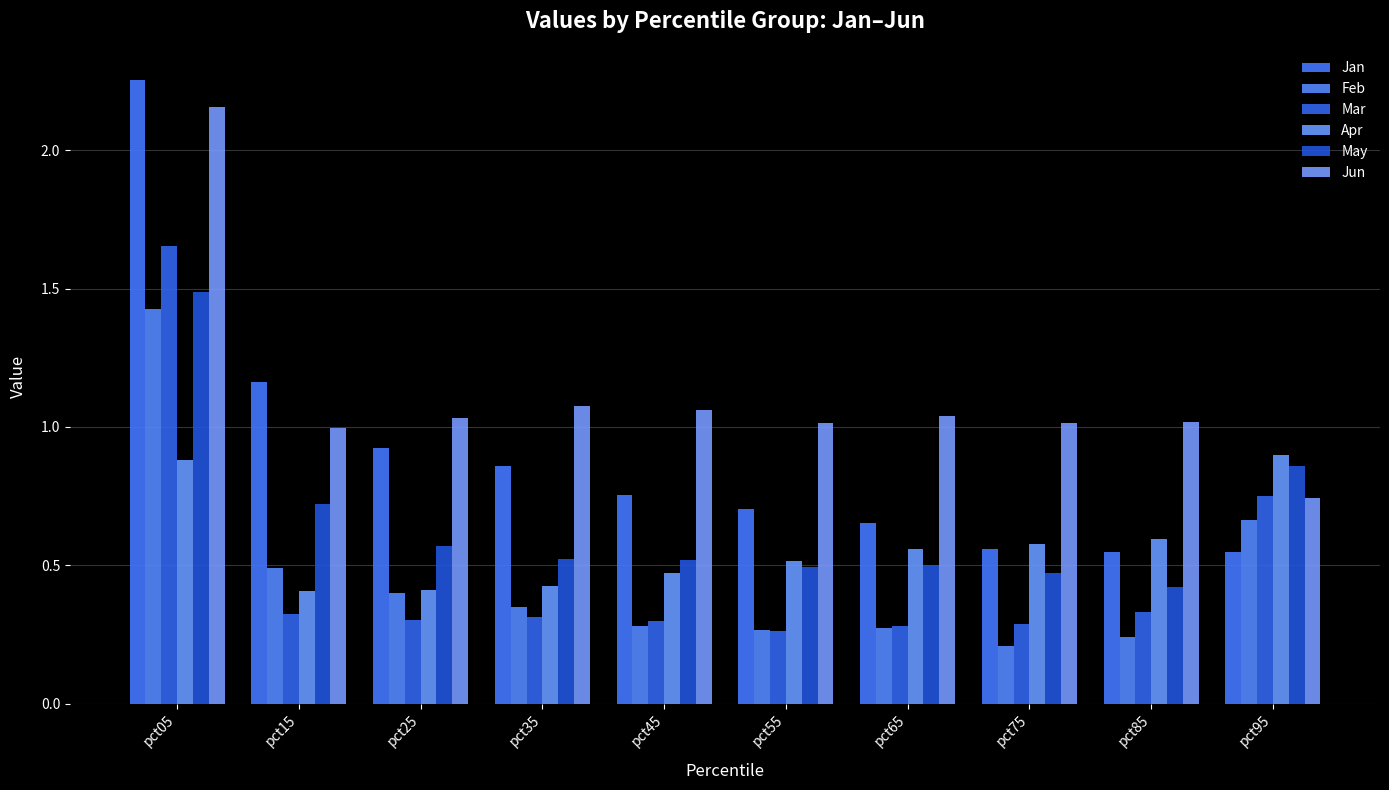

At which category is the sum across all series the highest?

pct05